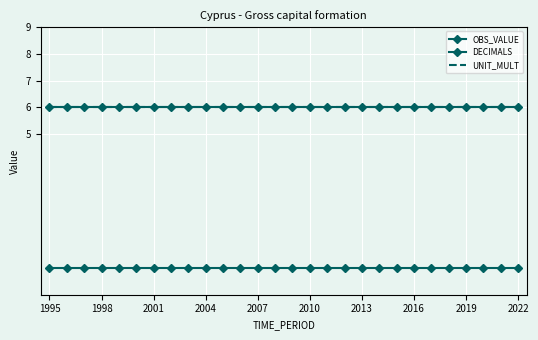

True or false: OBS_VALUE and UNIT_MULT intersect in this chart.

False